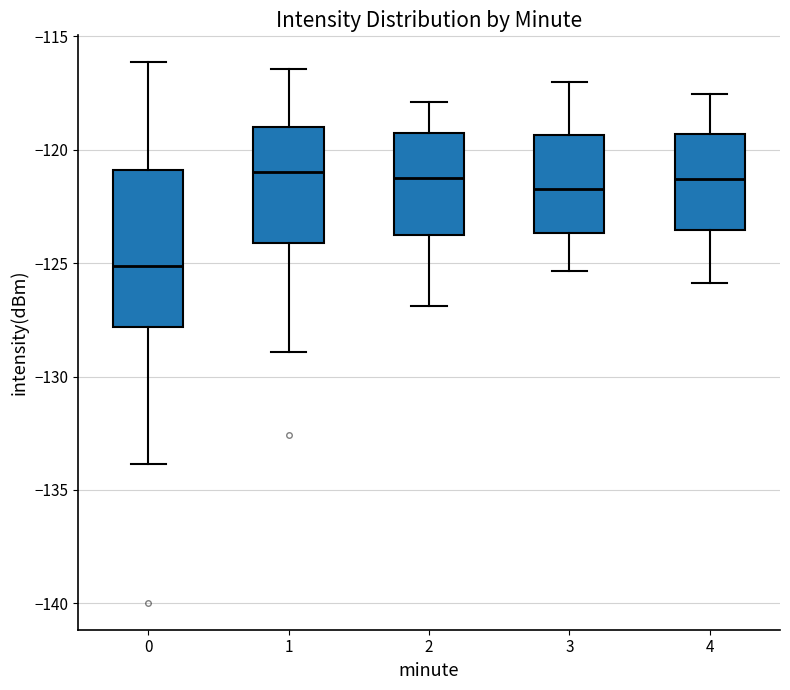

Reading left to right, read every box against the y-axis: the position of its median line, the range the box covers, and the ends of its whiskers. The values are not printed on the chart, so give them approximately, as read against the axis.

0: median -125.0, box -128.0 to -121.0, whiskers -134.0 to -116.0
1: median -121.0, box -124.0 to -119.0, whiskers -129.0 to -116.5
2: median -121.0, box -124.0 to -119.5, whiskers -127.0 to -118.0
3: median -121.5, box -123.5 to -119.5, whiskers -125.5 to -117.0
4: median -121.5, box -123.5 to -119.5, whiskers -126.0 to -117.5